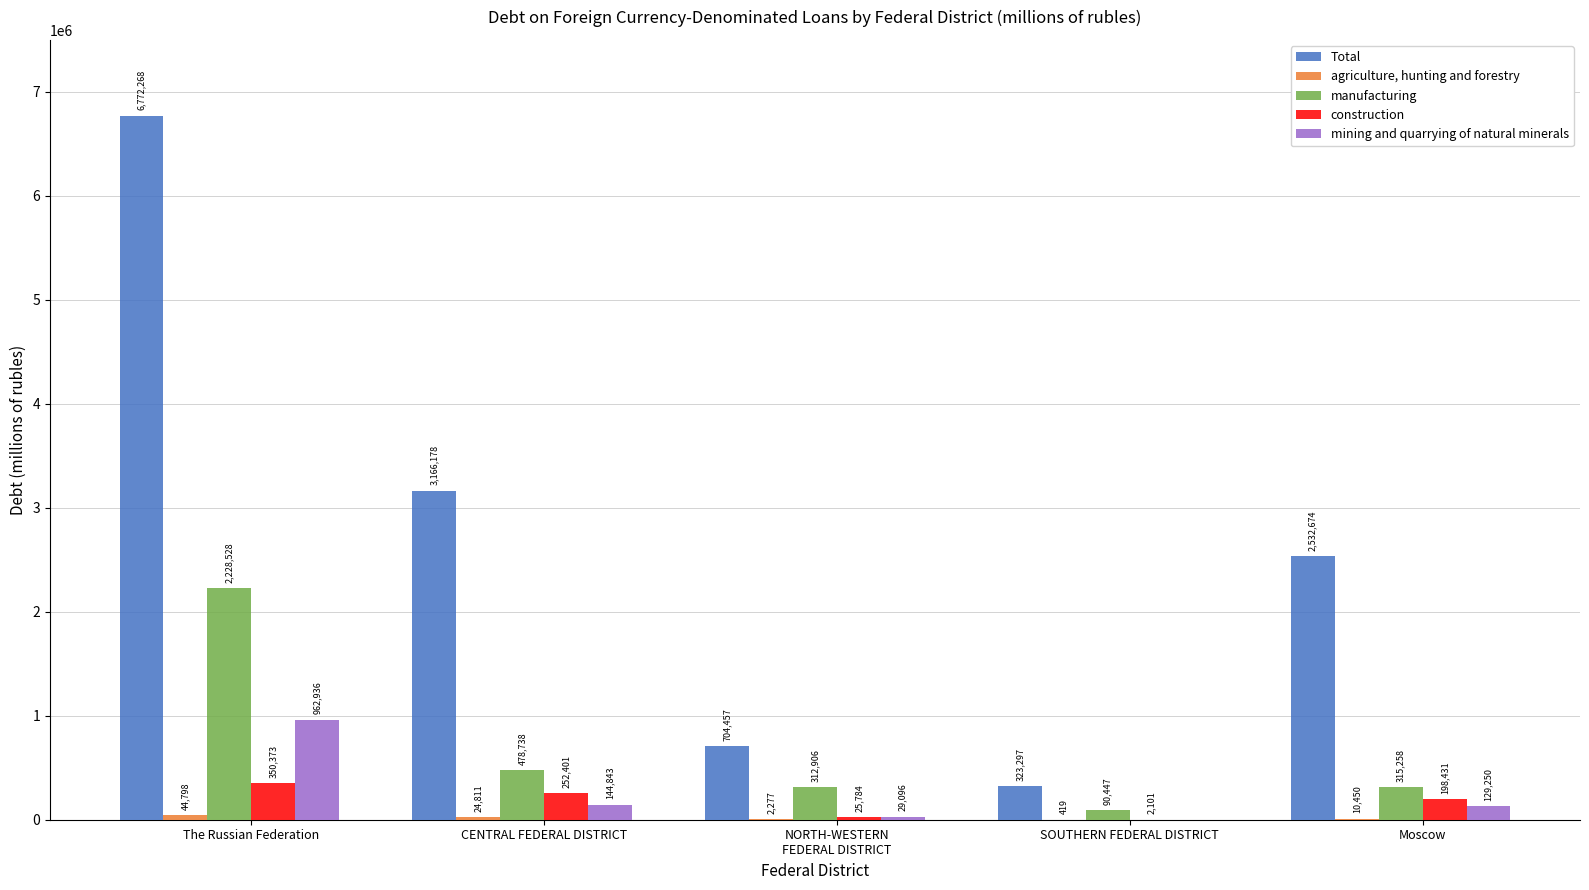

What is the sum of the manufacturing values at SOUTHERN FEDERAL DISTRICT and CENTRAL FEDERAL DISTRICT?

569185